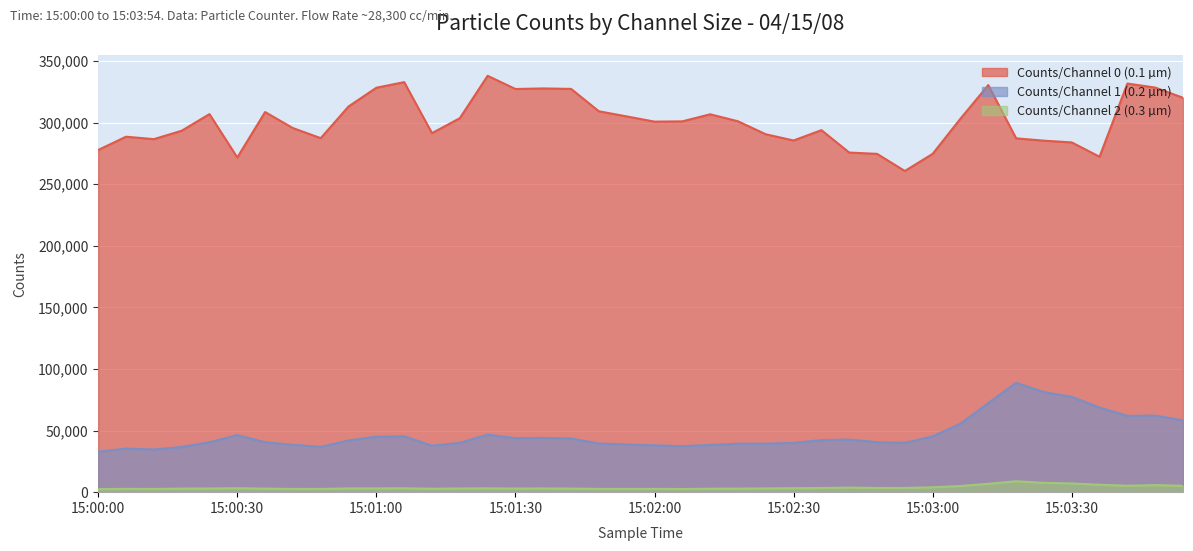

Reading left to right, list all the values displayed in this chart.

Counts/Channel 0 (0.1 µm): 15:00:00=277821	15:00:06=288591	15:00:12=286629	15:00:18=293443	15:00:24=306943	15:00:30=271721	15:00:36=308618	15:00:42=295605	15:00:48=287420	15:00:54=313148	15:01:00=328366	15:01:06=332908	15:01:12=291483	15:01:18=303626	15:01:24=338035	15:01:30=327340	15:01:36=327789	15:01:42=327412	15:01:48=309240	15:01:54=305071	15:02:00=300843	15:02:06=301058	15:02:12=306797	15:02:18=301138	15:02:24=290559	15:02:30=285528	15:02:36=293927	15:02:42=275736	15:02:48=274668	15:02:54=260765	15:03:00=274699	15:03:06=303259	15:03:12=330511	15:03:18=287282	15:03:24=285380	15:03:30=283968	15:03:36=272329	15:03:42=331755	15:03:48=328492	15:03:54=320218
Counts/Channel 1 (0.2 µm): 15:00:00=32881	15:00:06=35371	15:00:12=34627	15:00:18=36736	15:00:24=40546	15:00:30=46299	15:00:36=40544	15:00:42=38443	15:00:48=36778	15:00:54=42009	15:01:00=45072	15:01:06=45354	15:01:12=37746	15:01:18=40004	15:01:24=46737	15:01:30=43879	15:01:36=44051	15:01:42=43574	15:01:48=39511	15:01:54=38768	15:02:00=38025	15:02:06=37317	15:02:12=38361	15:02:18=39339	15:02:24=39391	15:02:30=40005	15:02:36=42265	15:02:42=42708	15:02:48=40603	15:02:54=40065	15:03:00=45337	15:03:06=55598	15:03:12=72359	15:03:18=88825	15:03:24=81211	15:03:30=77438	15:03:36=68655	15:03:42=61948	15:03:48=62160	15:03:54=58361
Counts/Channel 2 (0.3 µm): 15:00:00=2462	15:00:06=2680	15:00:12=2597	15:00:18=2913	15:00:24=2985	15:00:30=3201	15:00:36=2871	15:00:42=2612	15:00:48=2622	15:00:54=3059	15:01:00=3069	15:01:06=3145	15:01:12=2771	15:01:18=3001	15:01:24=3117	15:01:30=2937	15:01:36=3017	15:01:42=2905	15:01:48=2638	15:01:54=2644	15:02:00=2649	15:02:06=2569	15:02:12=2795	15:02:18=2876	15:02:24=3053	15:02:30=3229	15:02:36=3362	15:02:42=3707	15:02:48=3385	15:02:54=3412	15:03:00=3952	15:03:06=4996	15:03:12=6778	15:03:18=8855	15:03:24=7567	15:03:30=7068	15:03:36=6029	15:03:42=5211	15:03:48=5730	15:03:54=5147